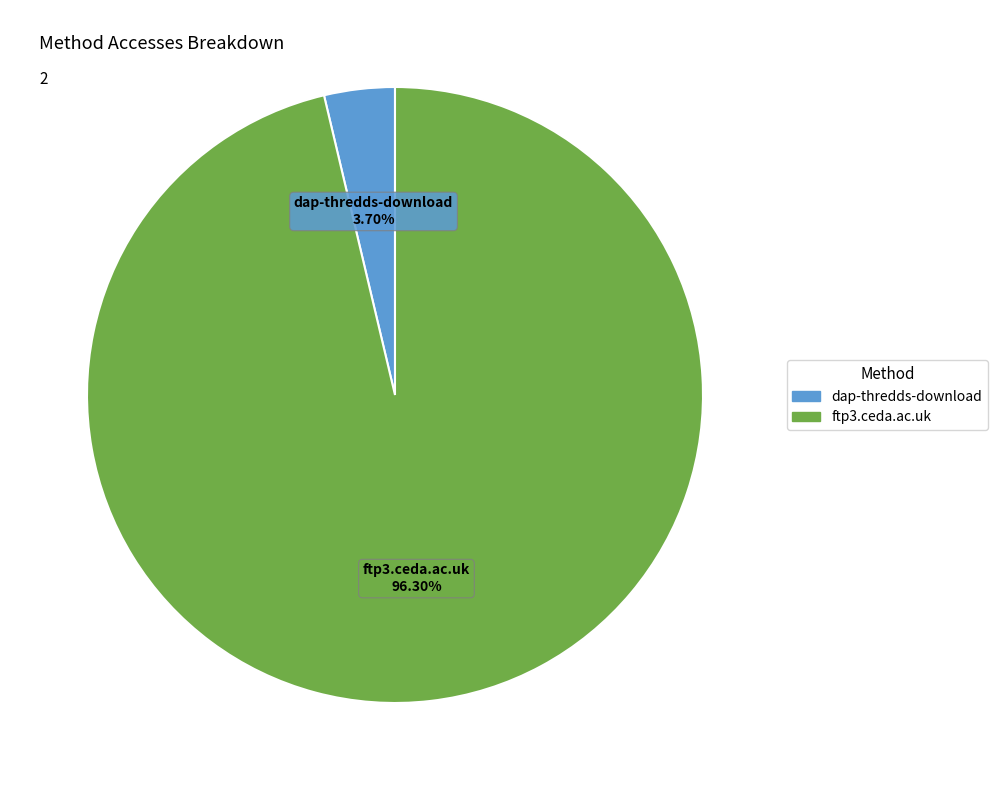

What percentage is the ftp3.ceda.ac.uk slice, to the nearest percent?

96%